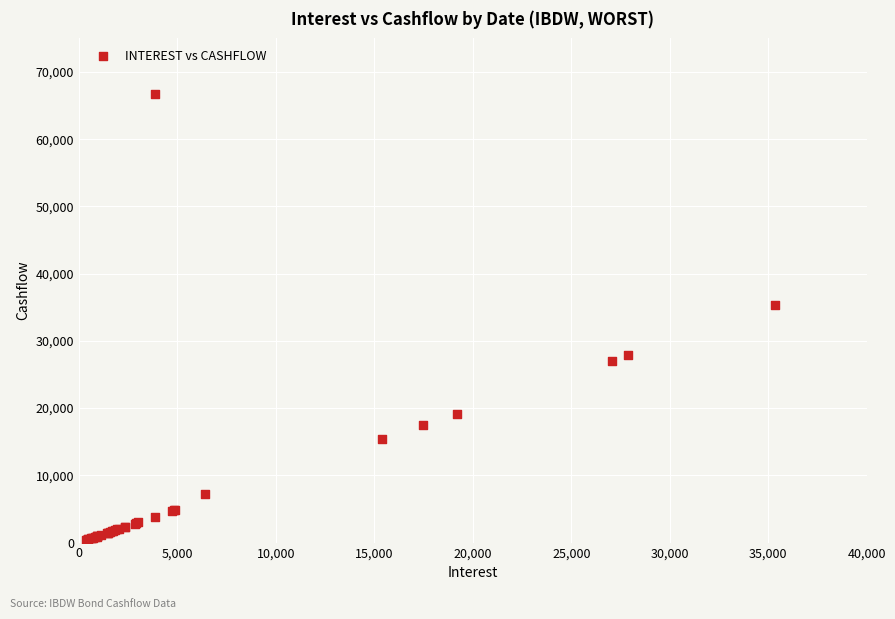

What Y value in the scatter plot is closest to 33540?

35365.9